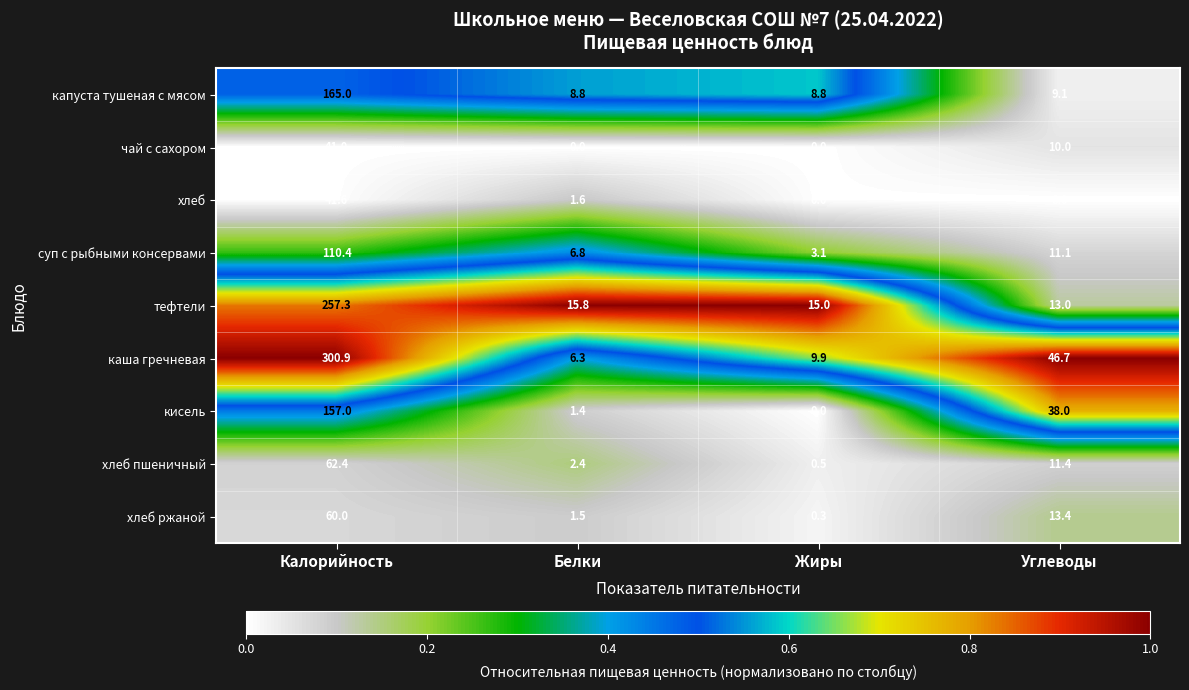

Which label corresponds to the largest value in the chart?

Калорийность